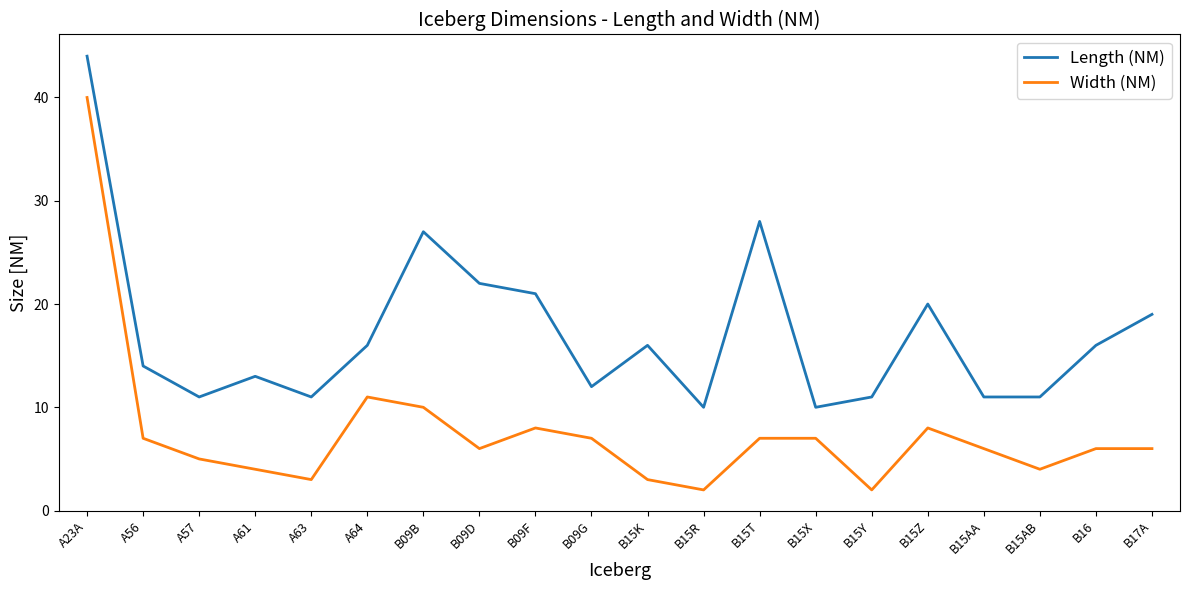

Rank the series at B09G from highest to lowest value.

Length (NM), Width (NM)